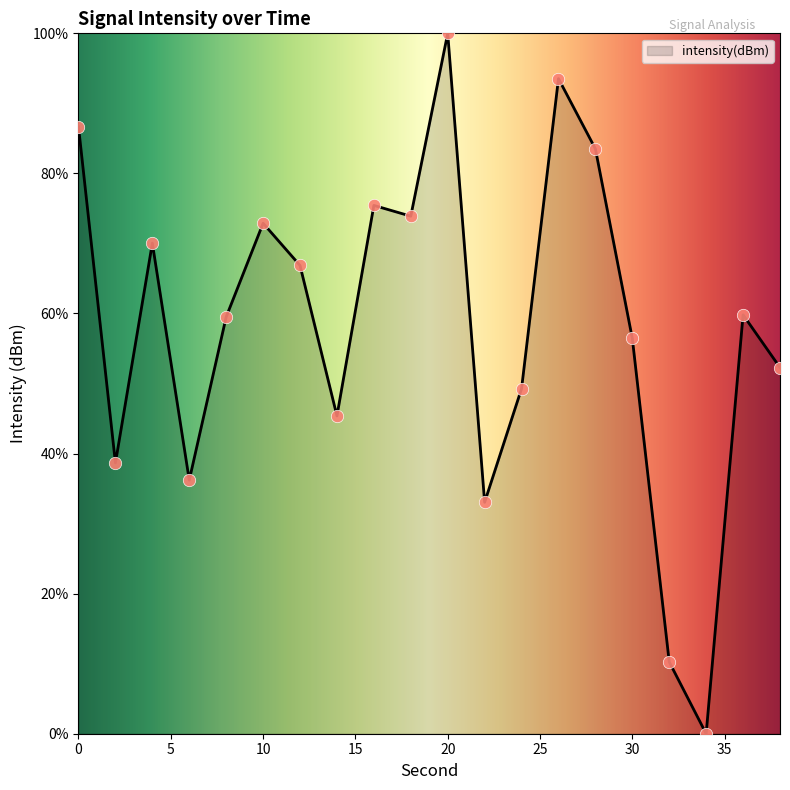

What is the maximum value shown in the chart?

100.0